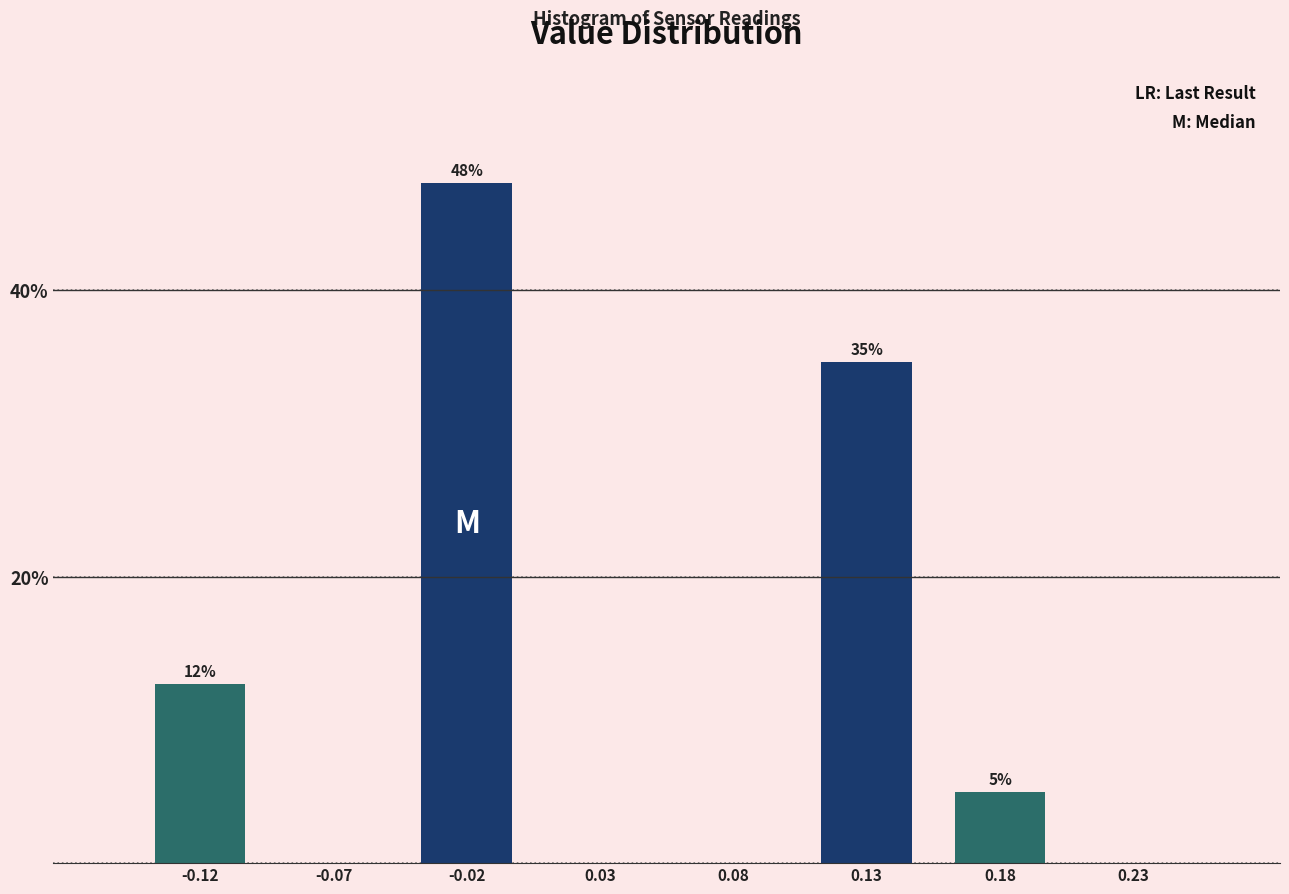

What is the sum of all values?

100.0